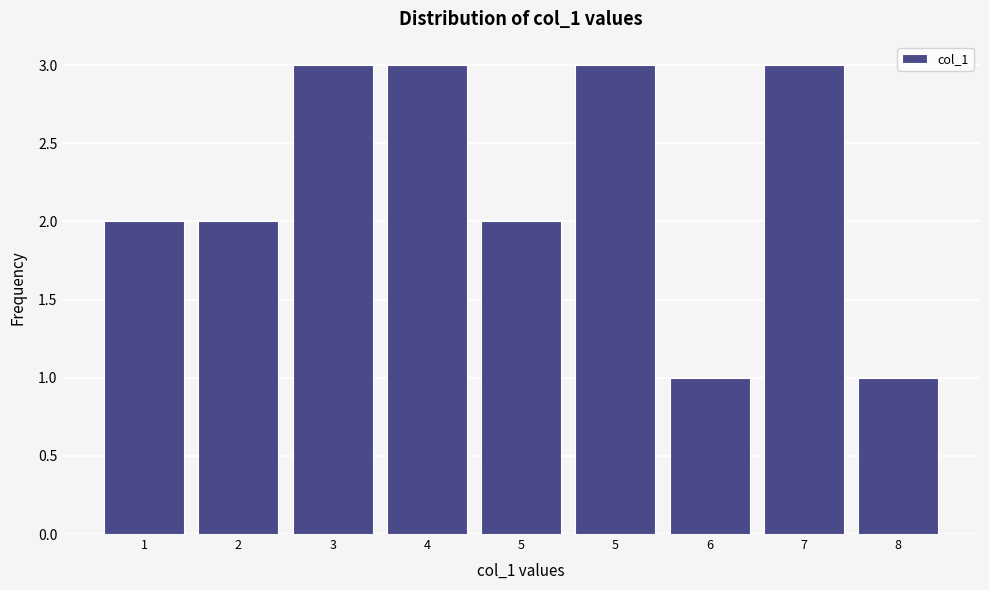

How many bars are there in total?

9